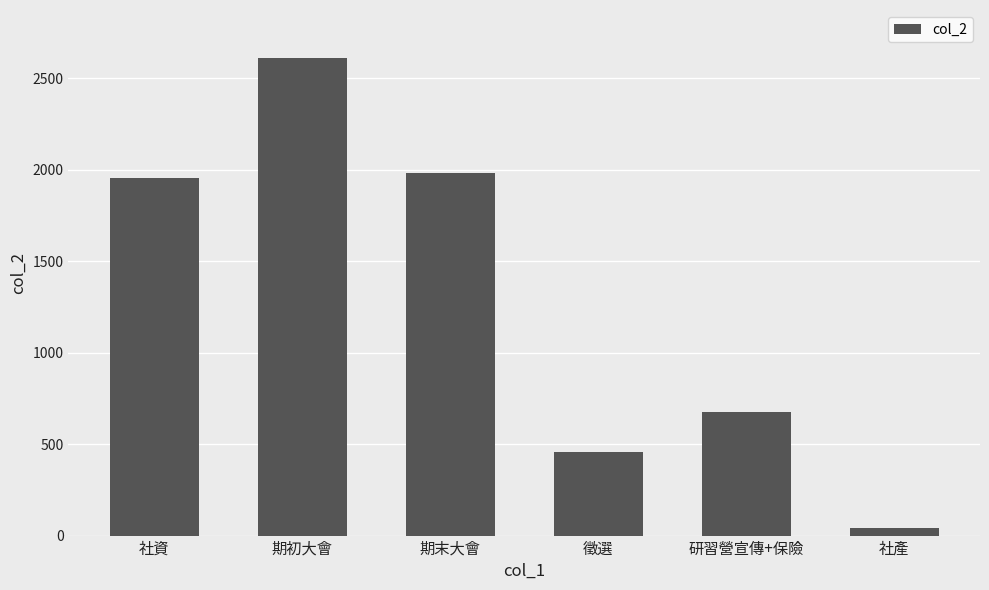

At which category does the chart reach its minimum across all series?

社產